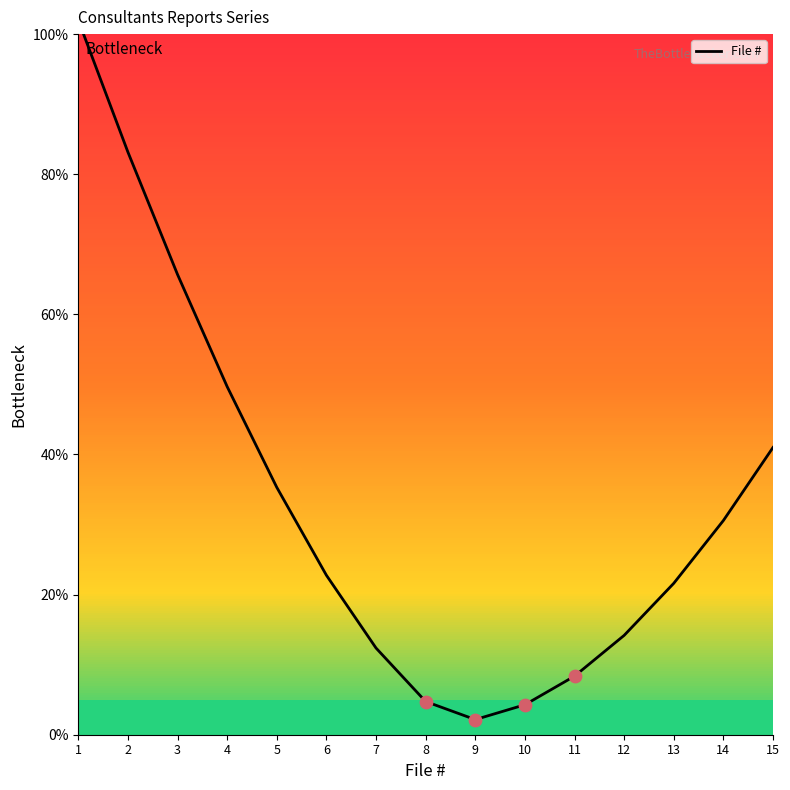

What is the change in value from 4 to 7?

-37.3